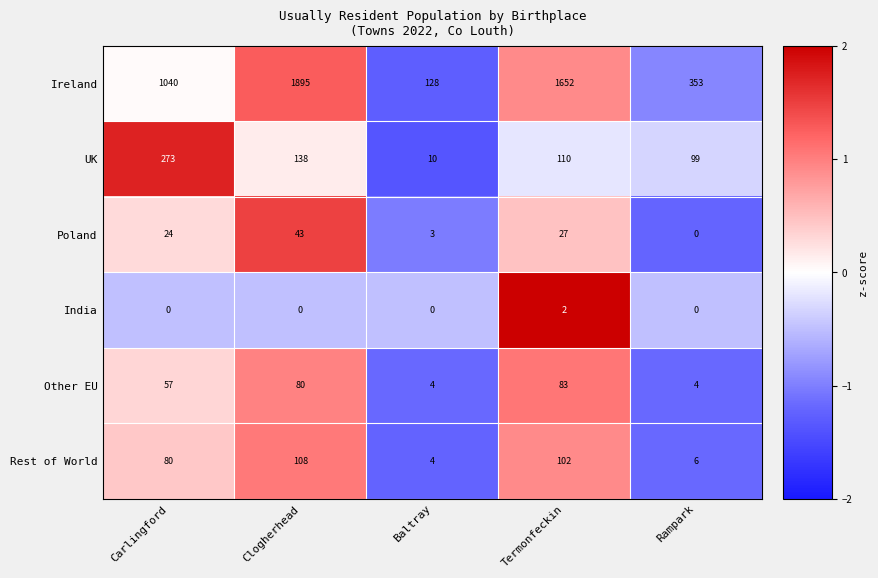

What is the difference between the highest and lowest values at Termonfeckin?

1650